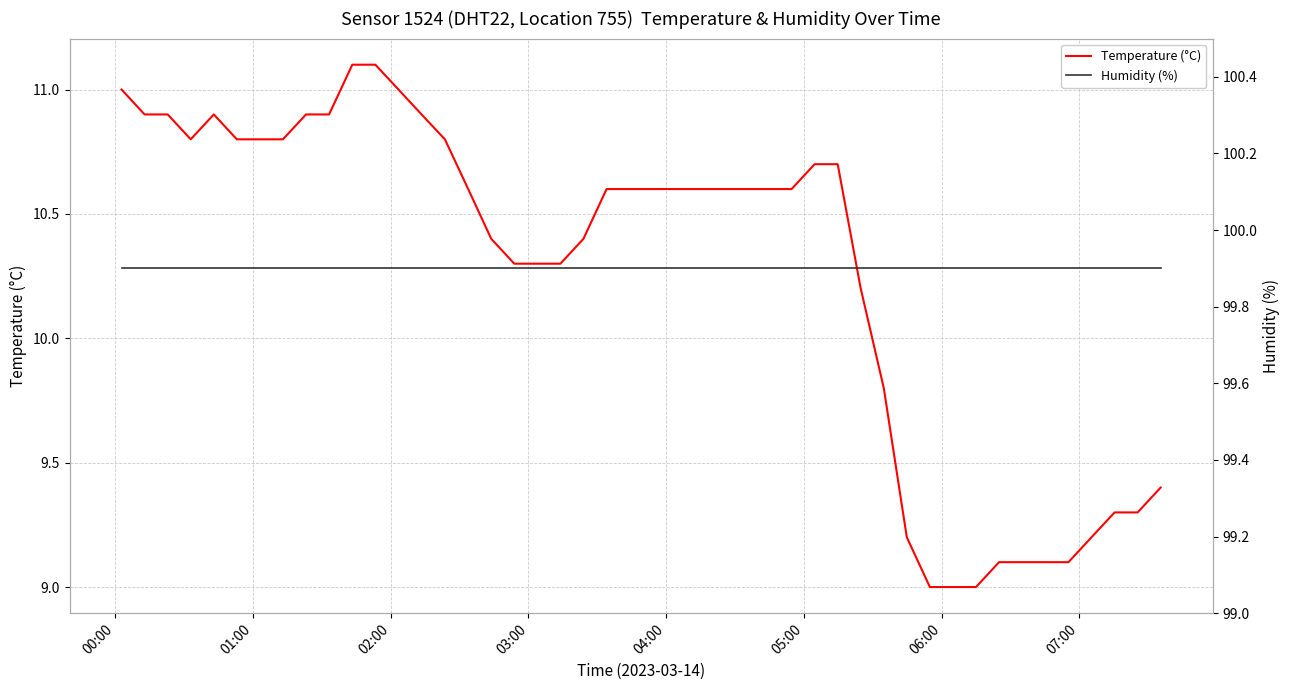

What is the lowest value of the Temperature (°C) series?

9.0